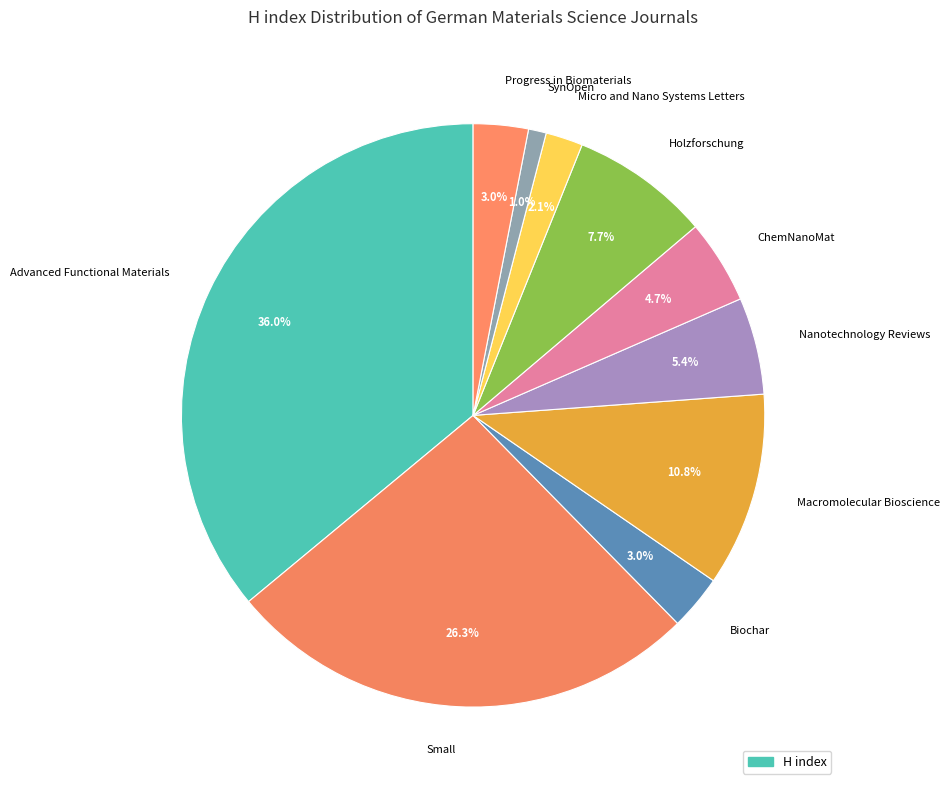

To the nearest percent, what percentage of the pie is Holzforschung?

8%